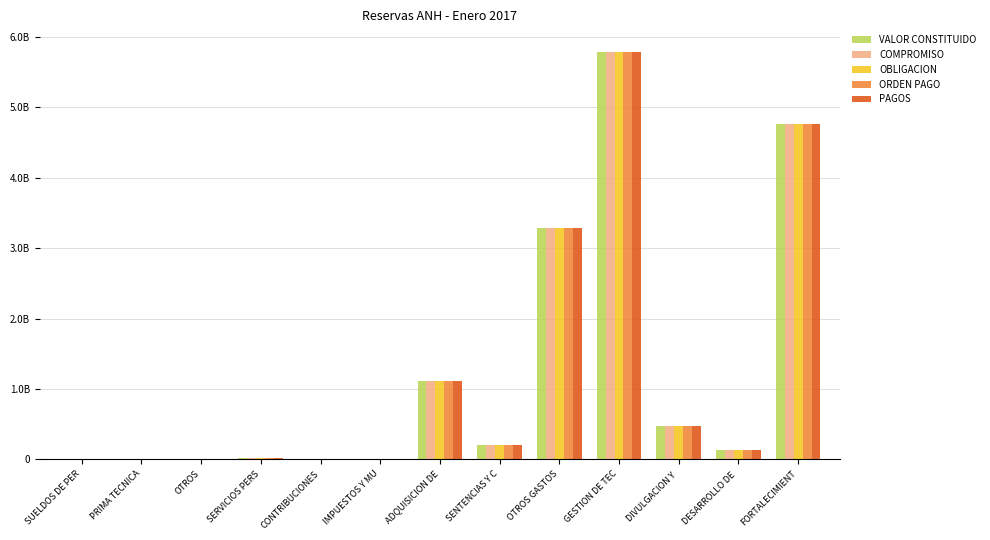

Rank the categories by PAGOS value from lowest to highest.

PRIMA TECNICA, OTROS, CONTRIBUCIONES, SUELDOS DE PER, IMPUESTOS Y MU, SERVICIOS PERS, DESARROLLO DE , SENTENCIAS Y C, DIVULGACION Y , ADQUISICION DE, OTROS GASTOS, FORTALECIMIENT, GESTION DE TEC